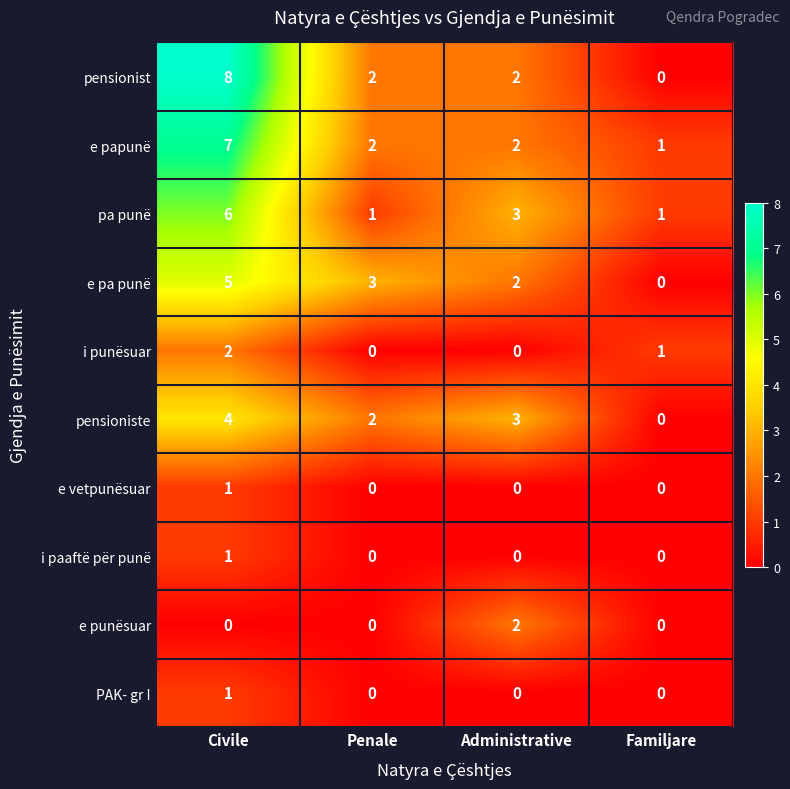

True or false: PAK- gr I has a value of 0 at Penale.

True